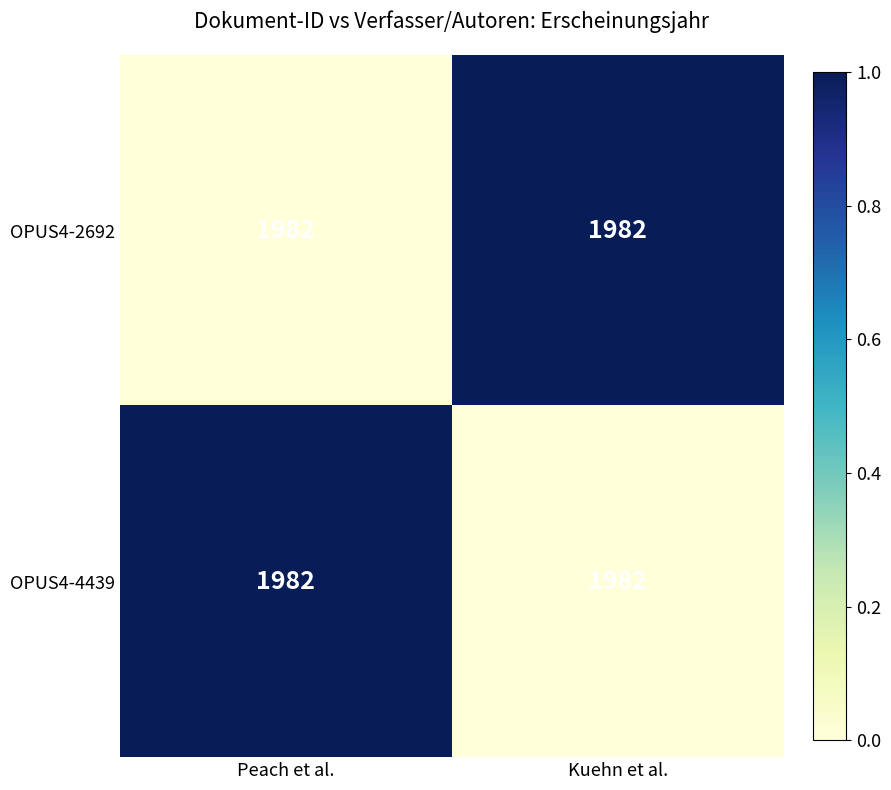

Which series has the largest total across all categories?

OPUS4-2692